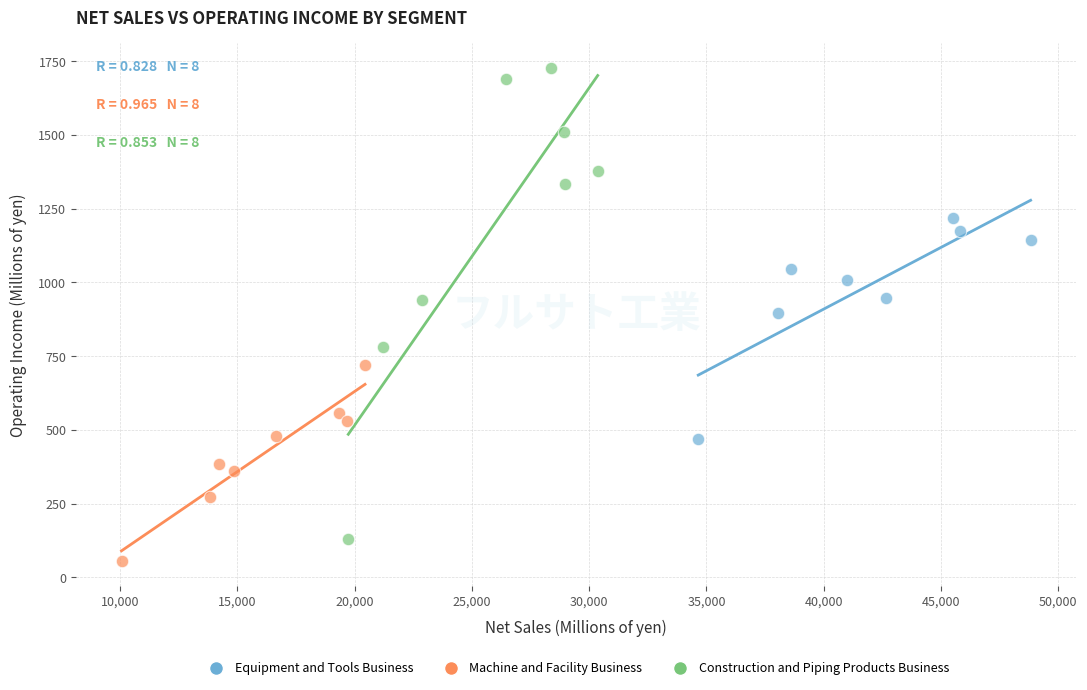

Which series has the largest Y range (max minus min)?

Construction and Piping Products Business